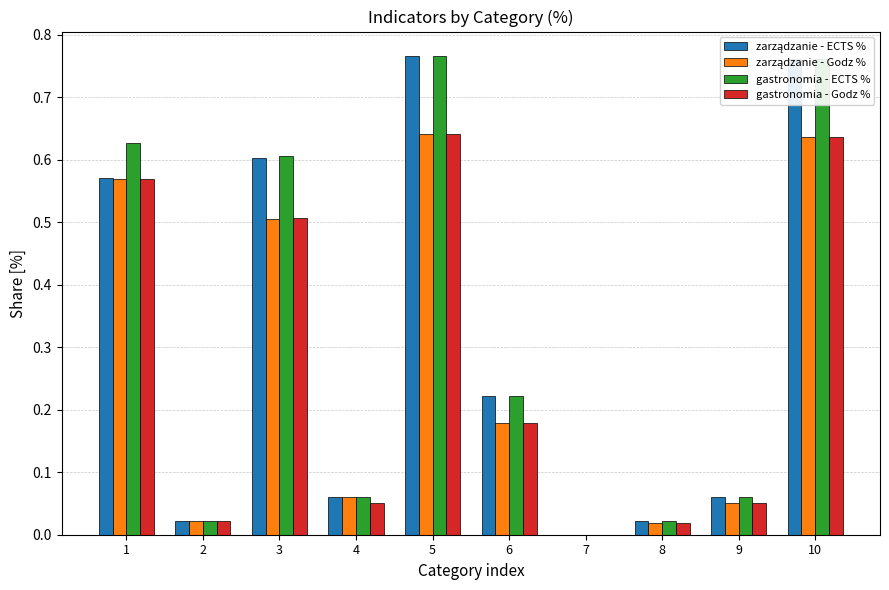

True or false: gastronomia - Godz % has a value of 0.6 at 10.

True